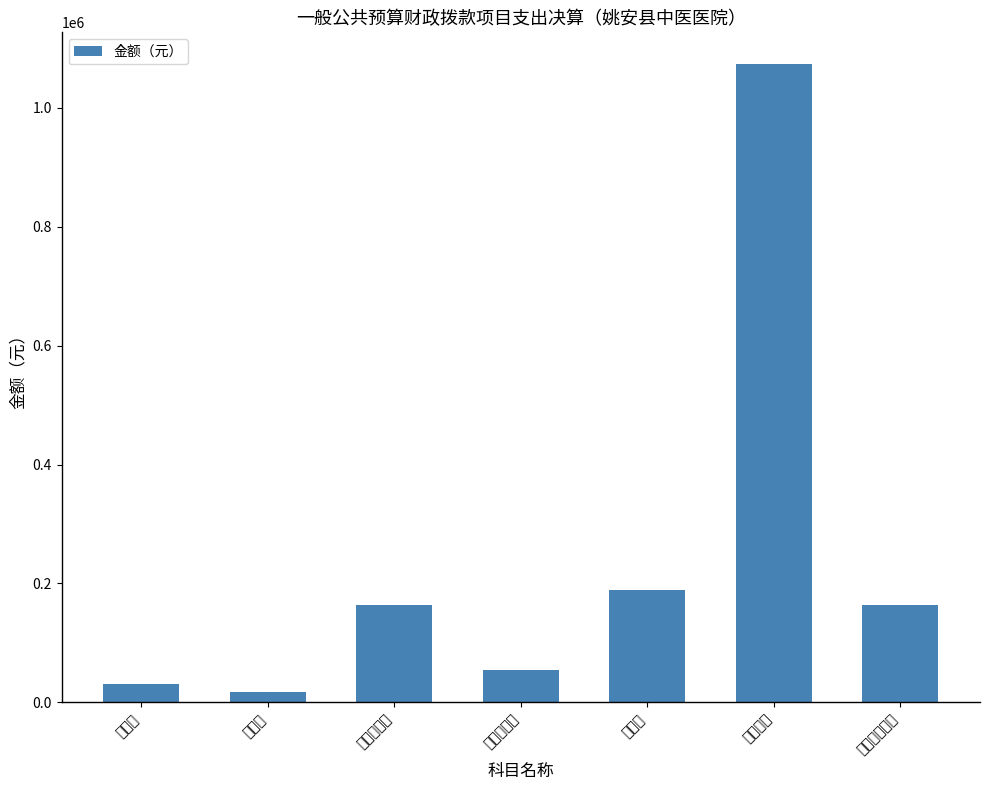

What position from the left is 办公费?

1